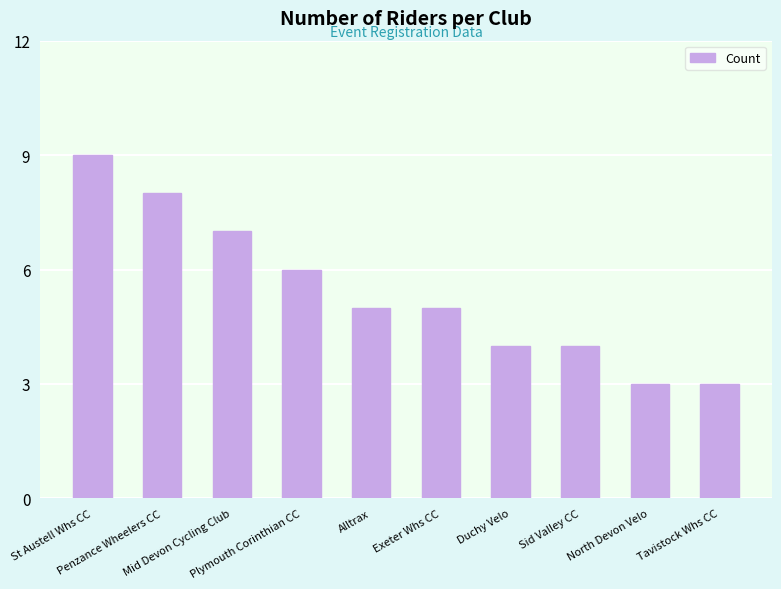

What is the change in value from Penzance Wheelers CC to Plymouth Corinthian CC?

-2